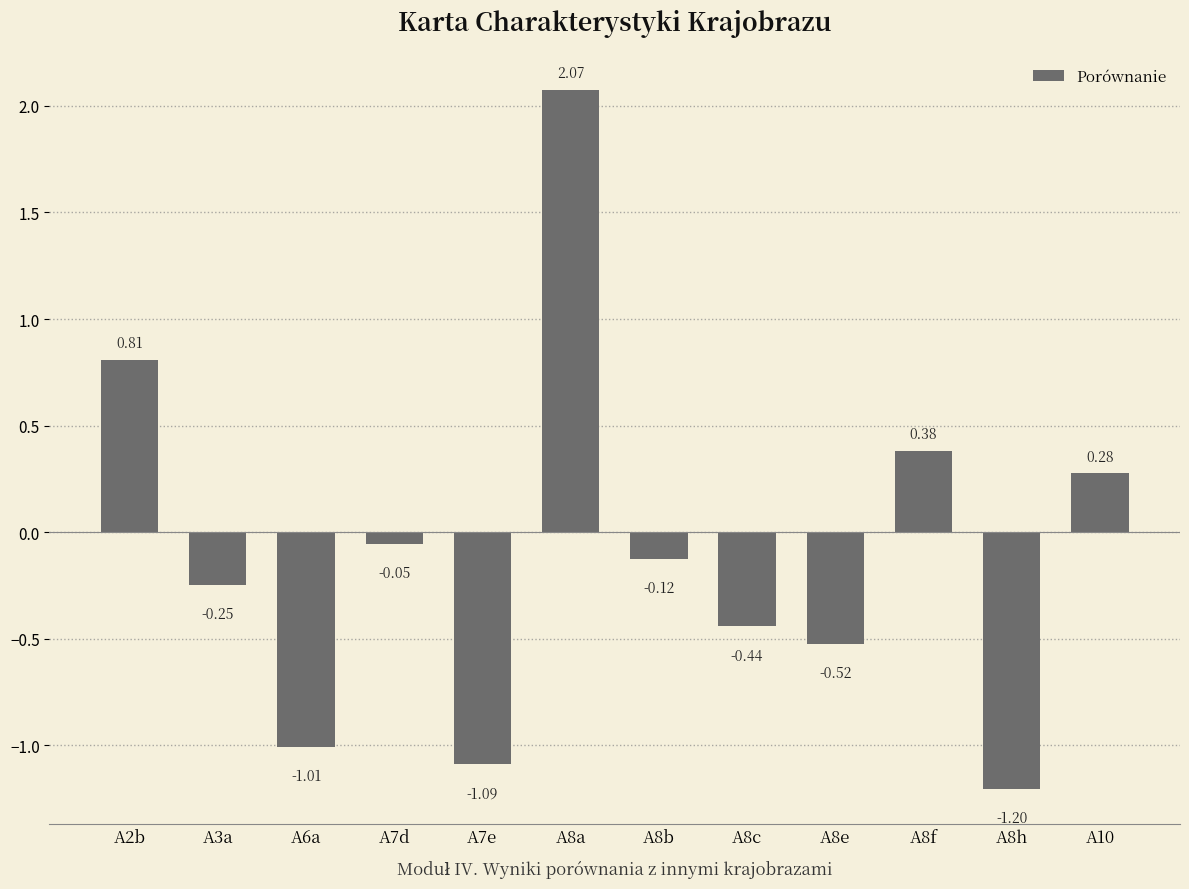

Which has a higher value, A10 or A8b?

A10